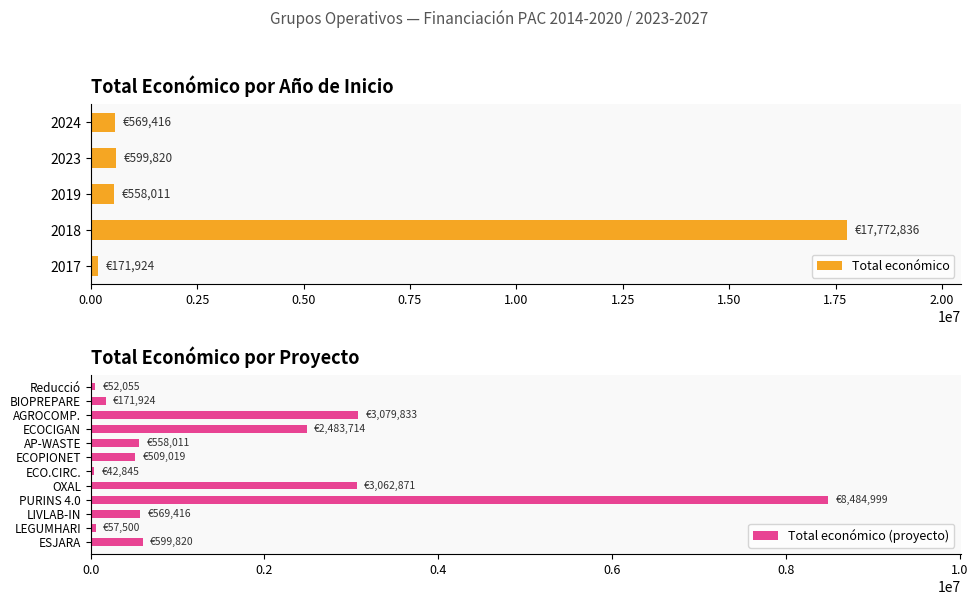

What is the highest value of the Total económico (proyecto) series?

8484999